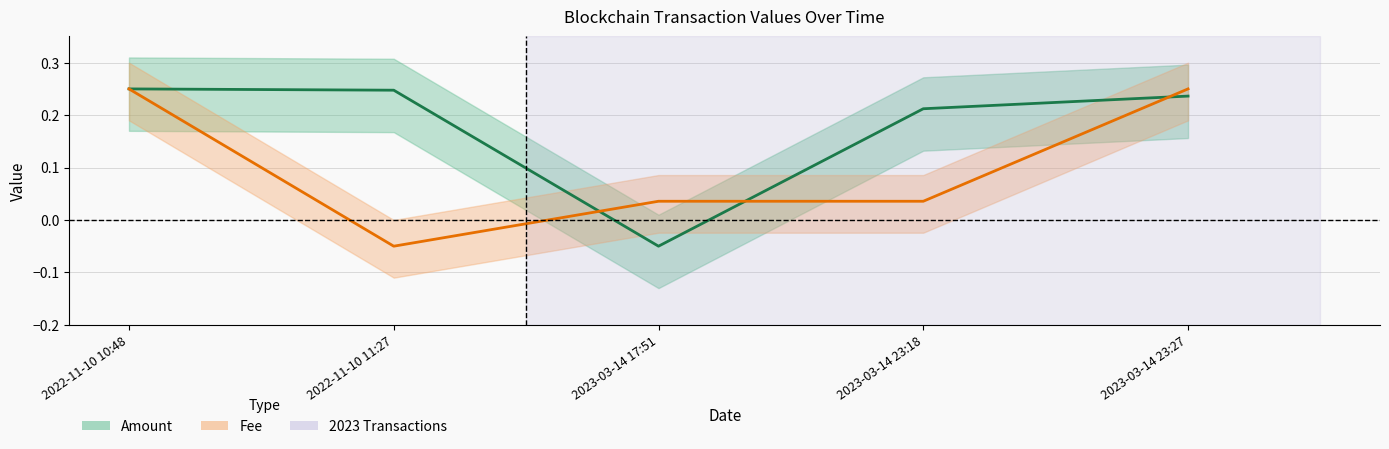

What is the average value of the Fee series?

0.1